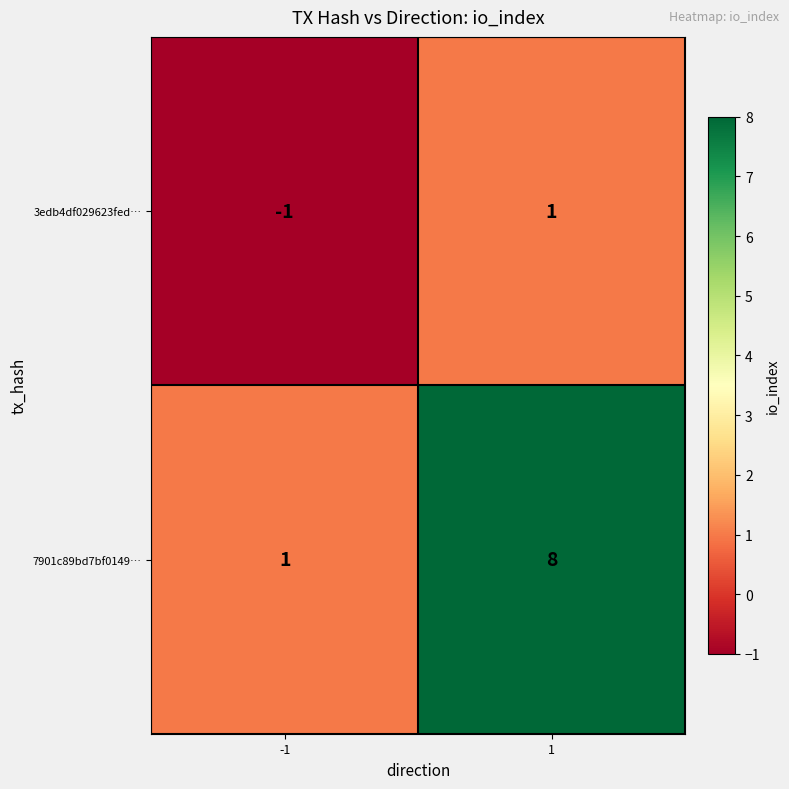

Rank the series at -1 from highest to lowest value.

7901c89bd7bf0149…, 3edb4df029623fed…